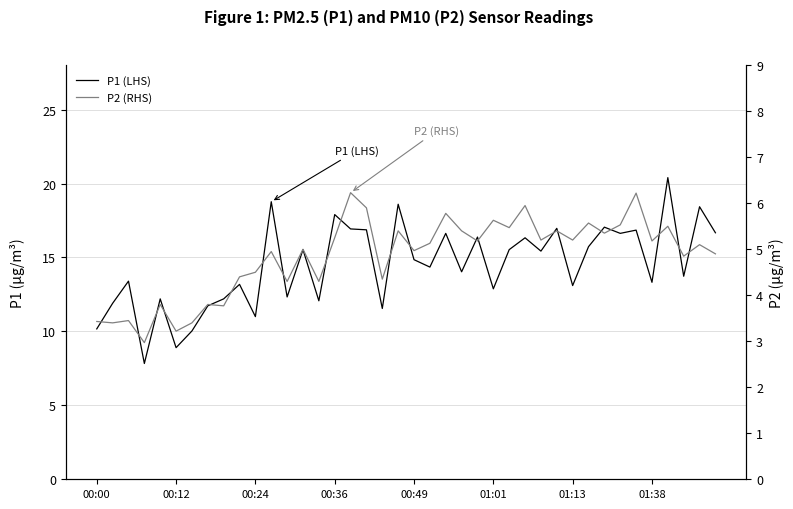

List the series in order of their peak value, highest first.

P1 (LHS), P2 (RHS)